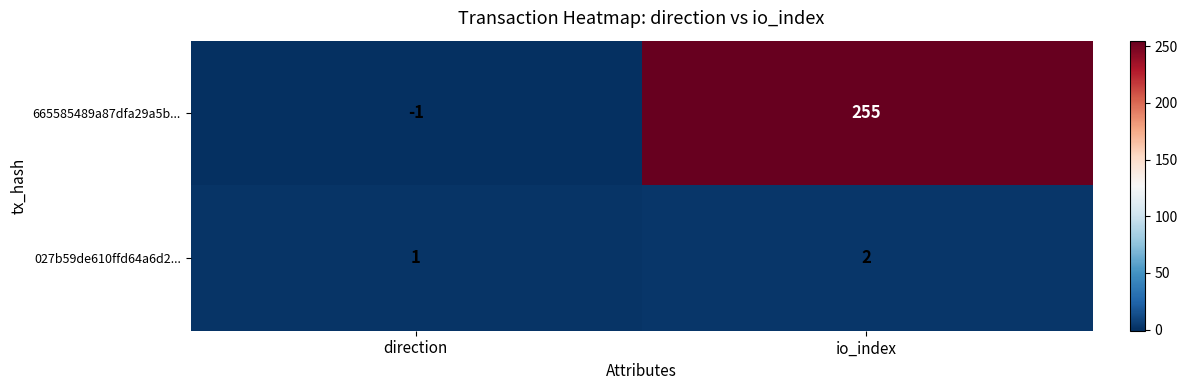

Where is 027b59de610ffd64a6d2... nearest to the value 1?

direction